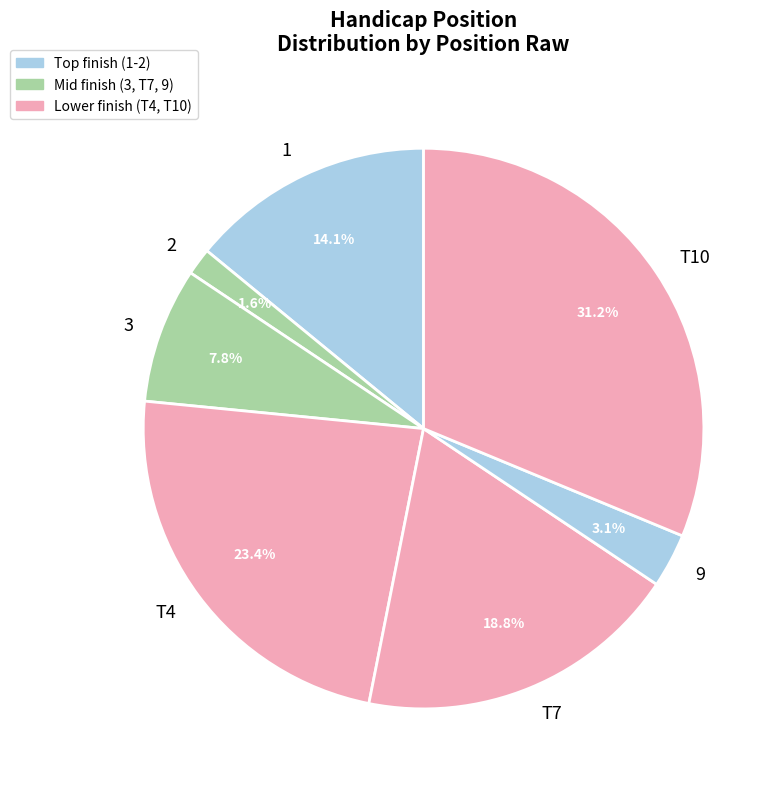

To the nearest percent, what portion does 2 represent?

2%